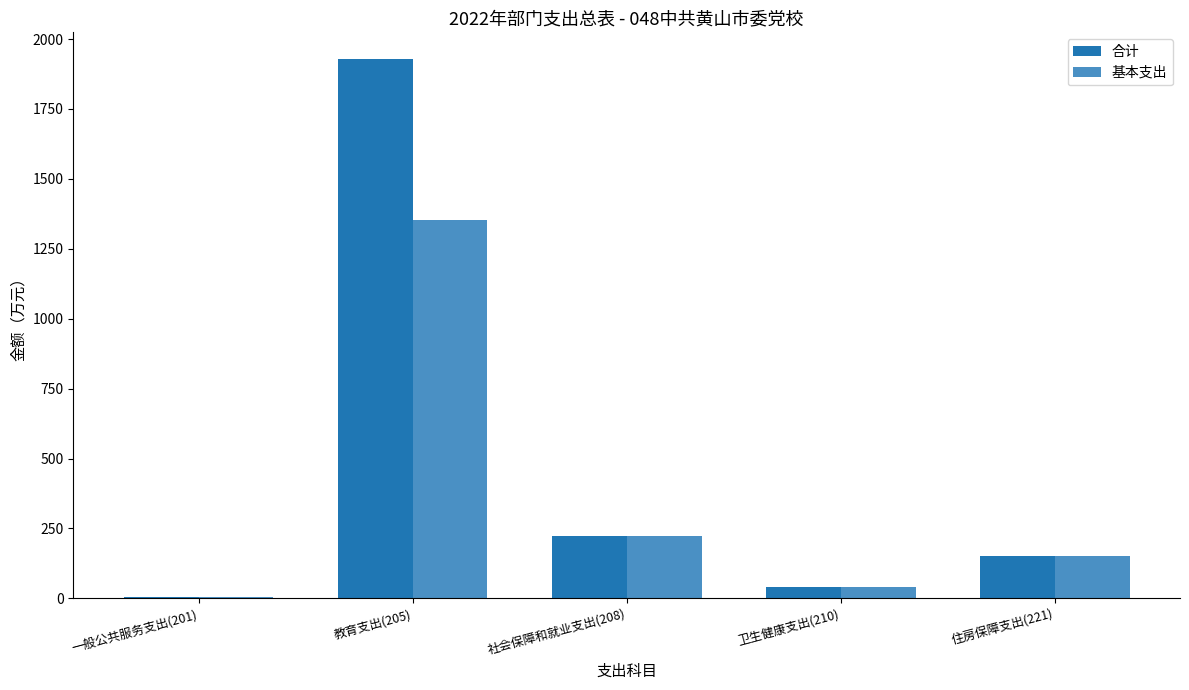

Reading right to left, list all the values displayed in this chart.

合计: 住房保障支出(221)=152.5	卫生健康支出(210)=41.2	社会保障和就业支出(208)=221.7	教育支出(205)=1927.6	一般公共服务支出(201)=3.5
基本支出: 住房保障支出(221)=152.5	卫生健康支出(210)=41.2	社会保障和就业支出(208)=221.7	教育支出(205)=1352.6	一般公共服务支出(201)=3.5